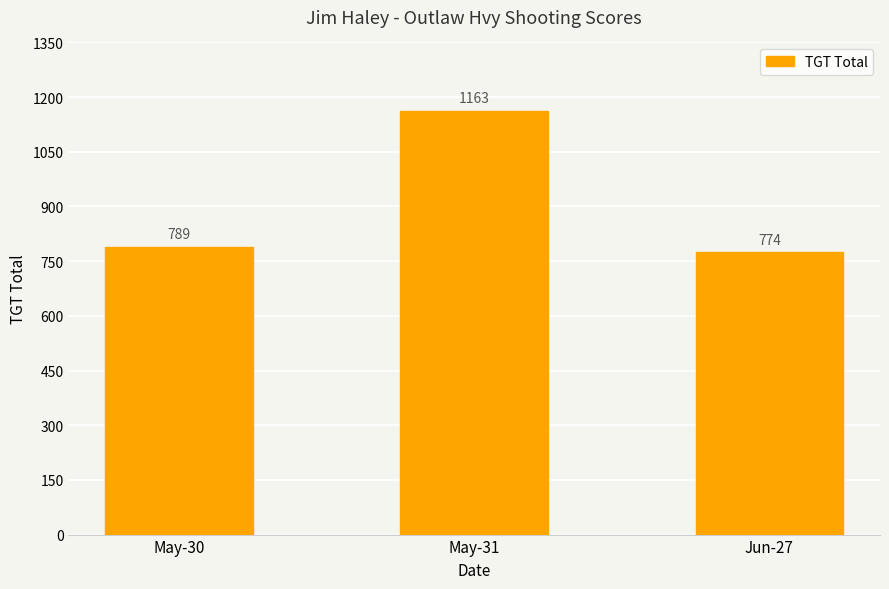

True or false: the data shows 363.8 at Jun-27.

False